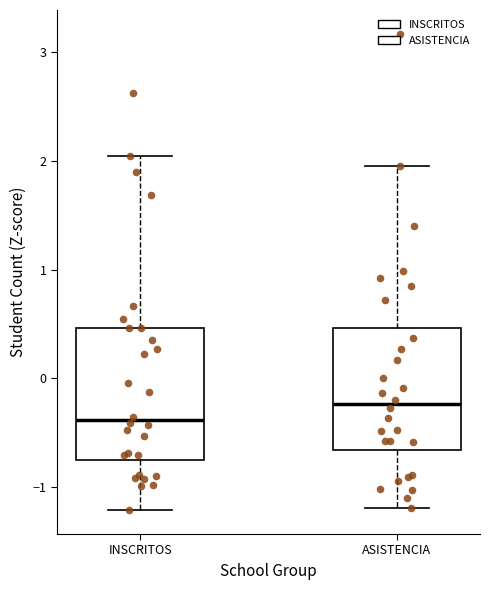

Where does the lower whisker of the box for INSCRITOS end on the y-axis? The values are not printed on the chart, so give them approximately, as read against the axis.

-1.2